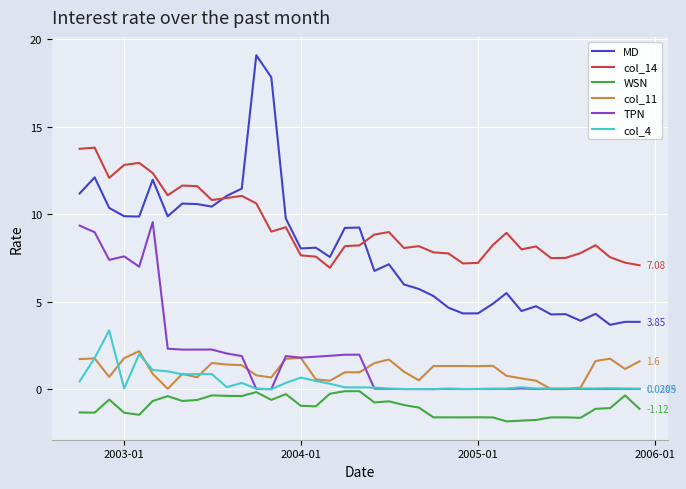

Which series has the largest range (max minus min)?

MD